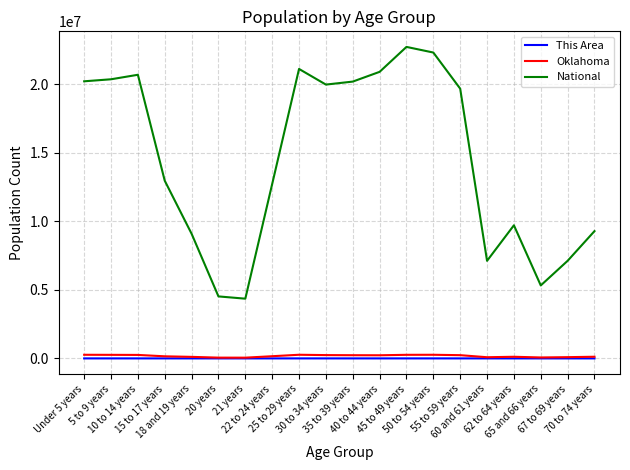

What is the greatest value displayed?

22708591